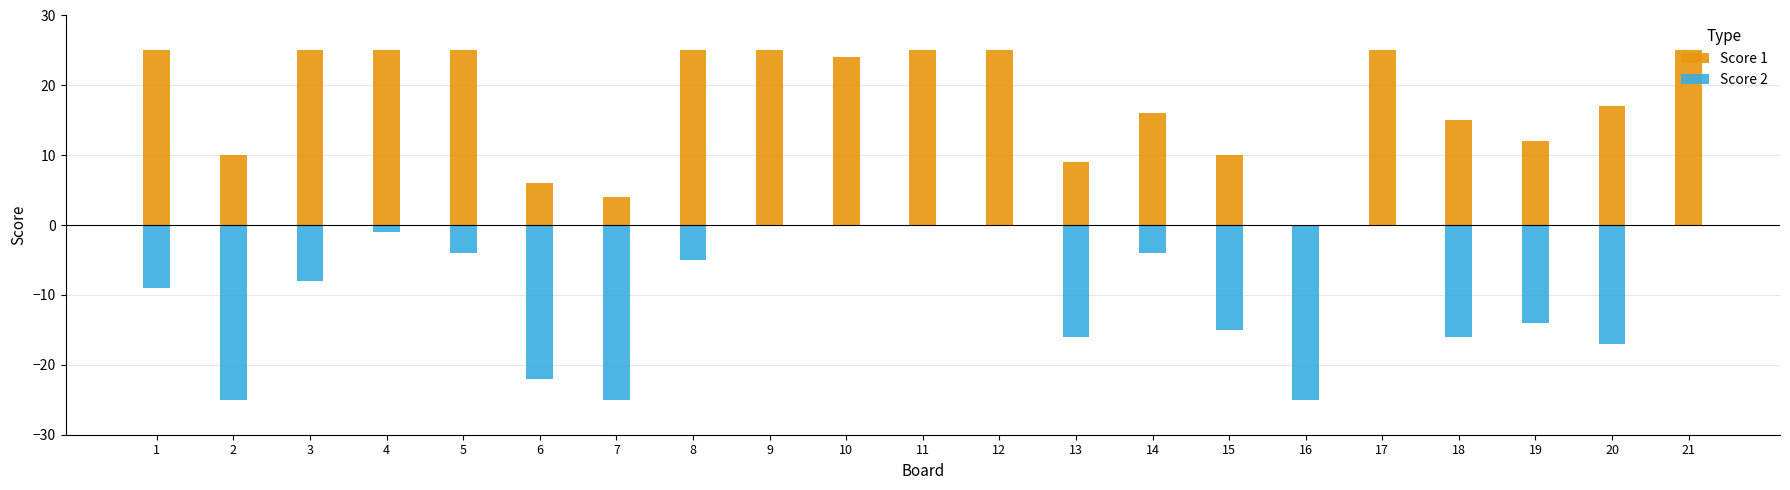

How many series are shown in this chart?

2